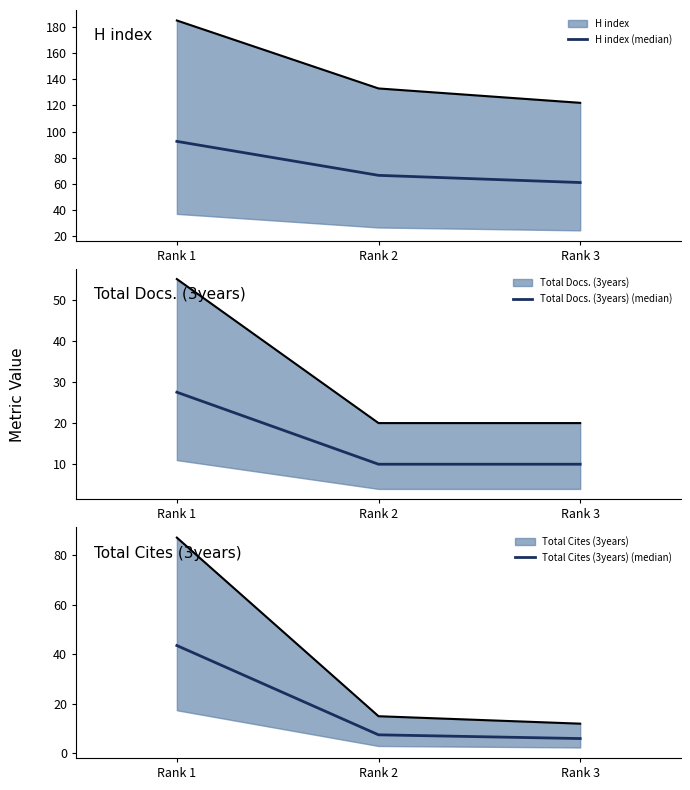

At which label does Total Cites (3years) (median) first exceed 7?

Rank 1